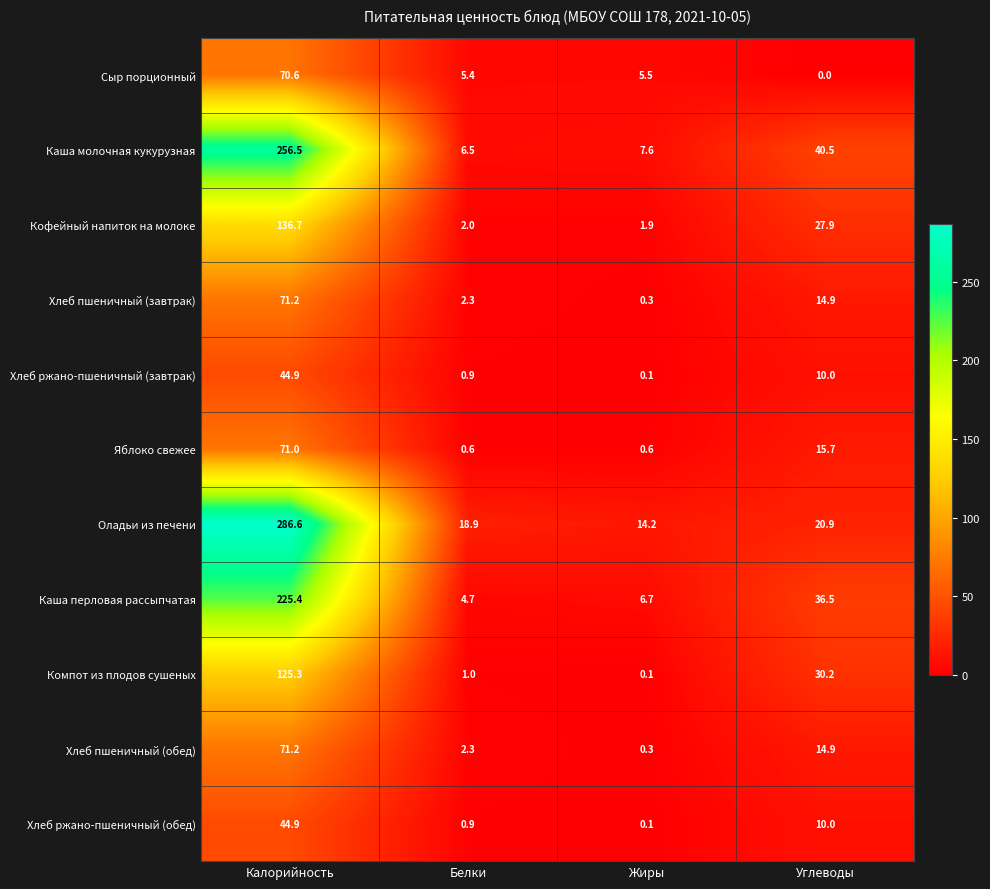

What is the average value of the Хлеб пшеничный (обед) series?

22.2